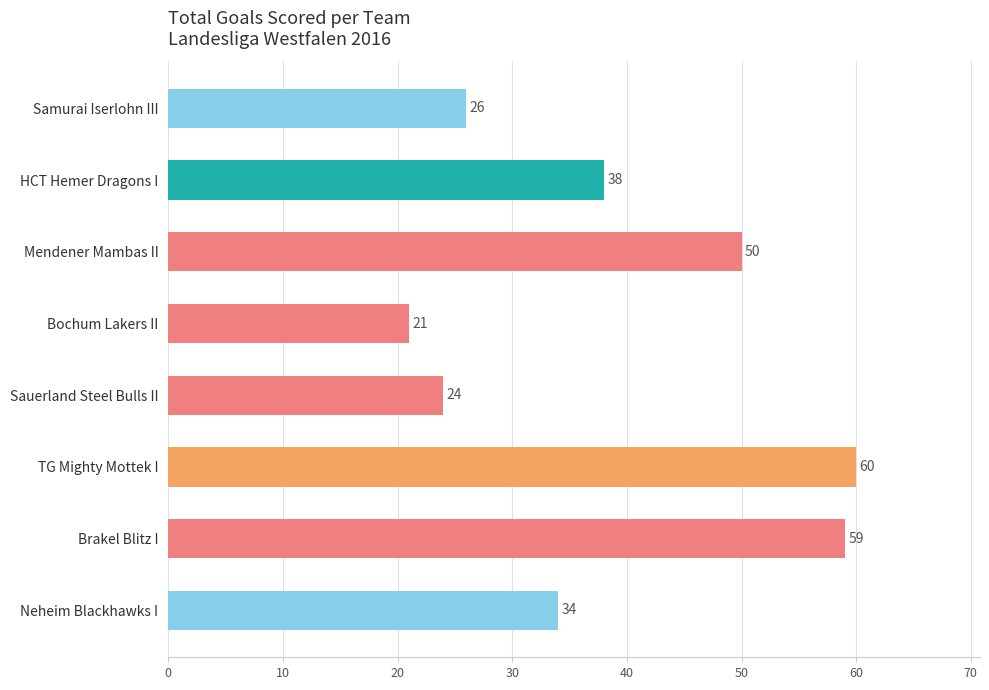

What is the greatest value displayed?

60